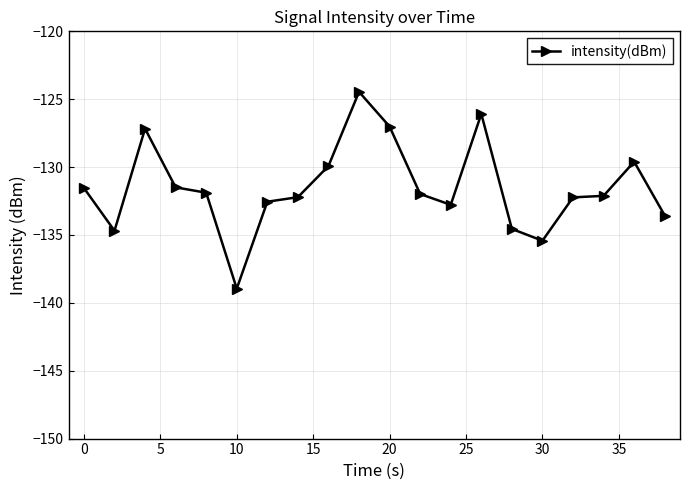

What is the minimum value shown in the chart?

-139.0